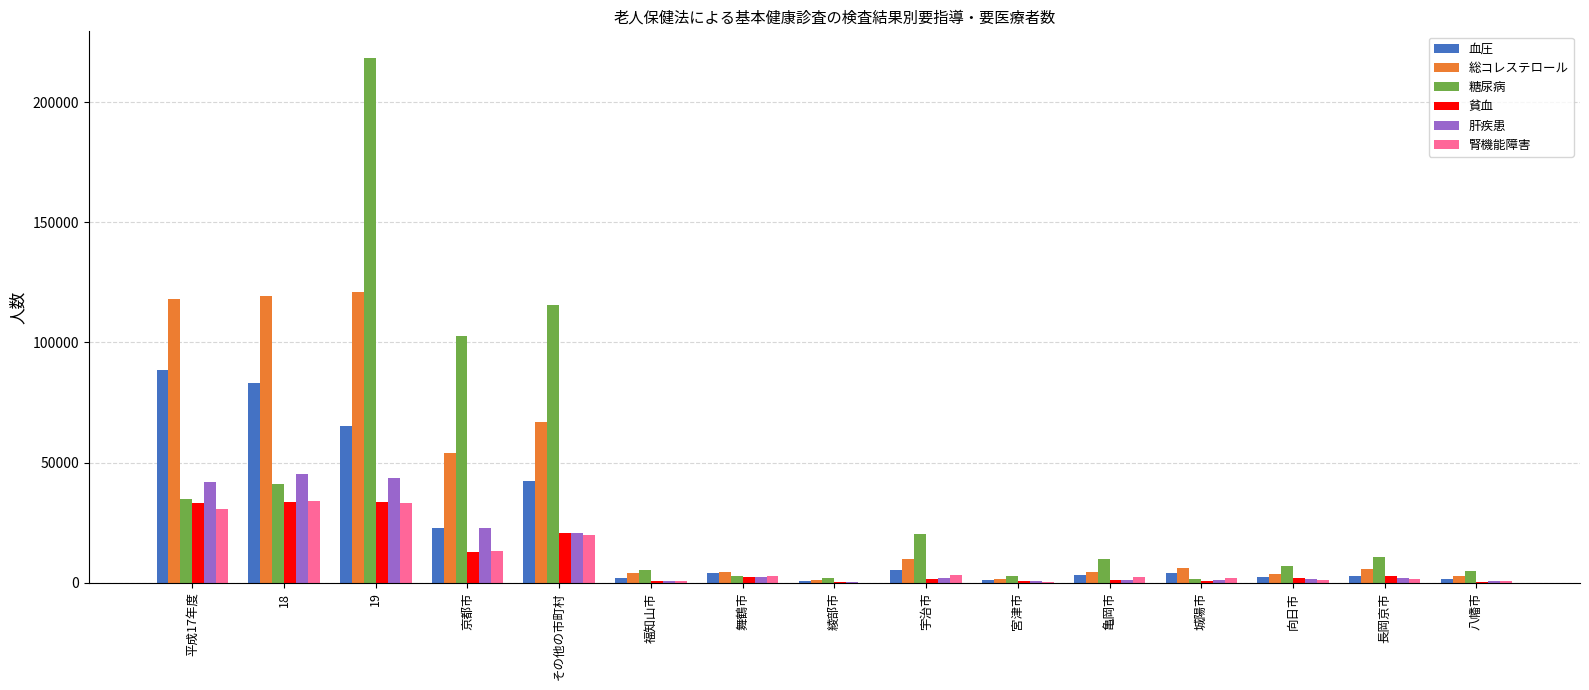

At which label does 腎機能障害 first exceed 2537?

平成17年度